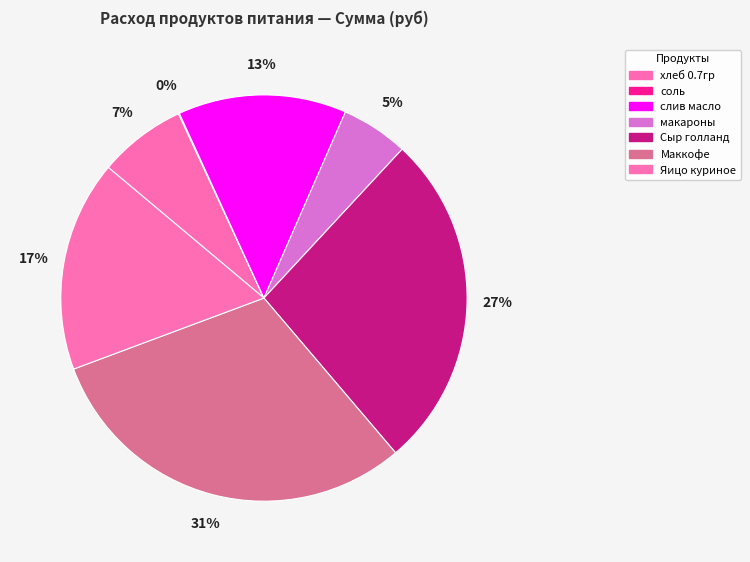

What is the ratio of the value at макароны to the value at Маккофе?

0.2